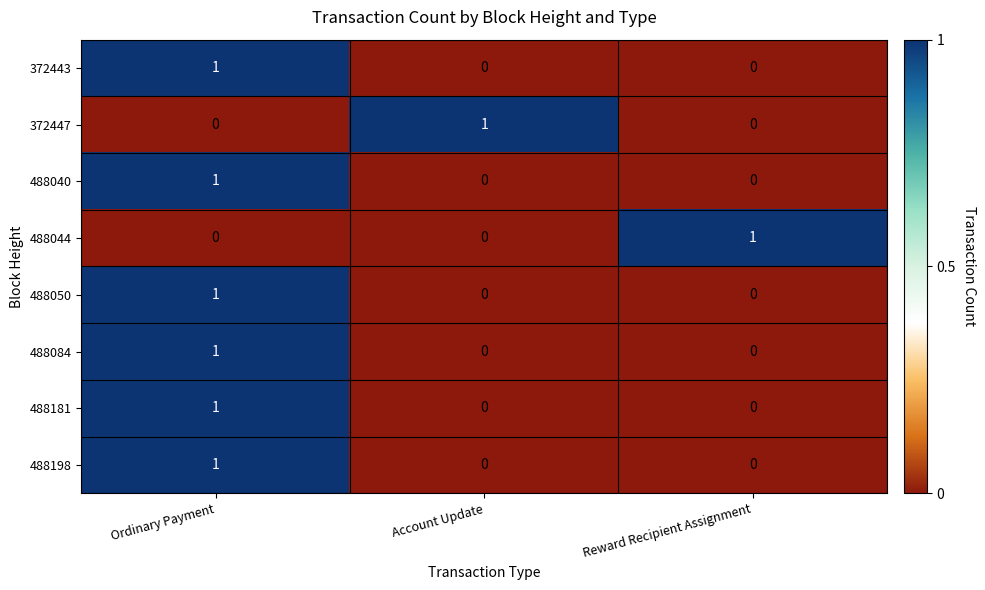

True or false: 488084 has a value of 0 at Account Update.

True